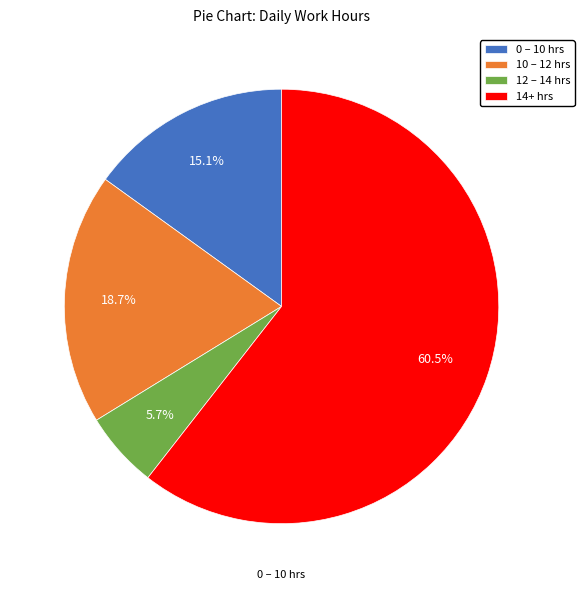

Do 12 – 14 hrs and 0 – 10 hrs together represent more than half of the pie?

No